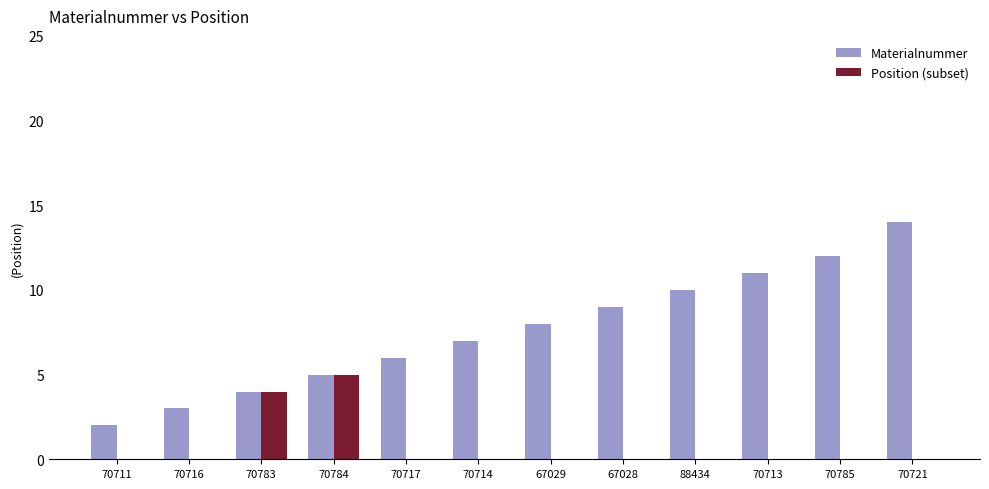

Reading left to right, extract all data points from this chart.

Materialnummer: 70711=2	70716=3	70783=4	70784=5	70717=6	70714=7	67029=8	67028=9	88434=10	70713=11	70785=12	70721=14
Position (subset): 70711=0	70716=0	70783=4	70784=5	70717=0	70714=0	67029=0	67028=0	88434=0	70713=0	70785=0	70721=0